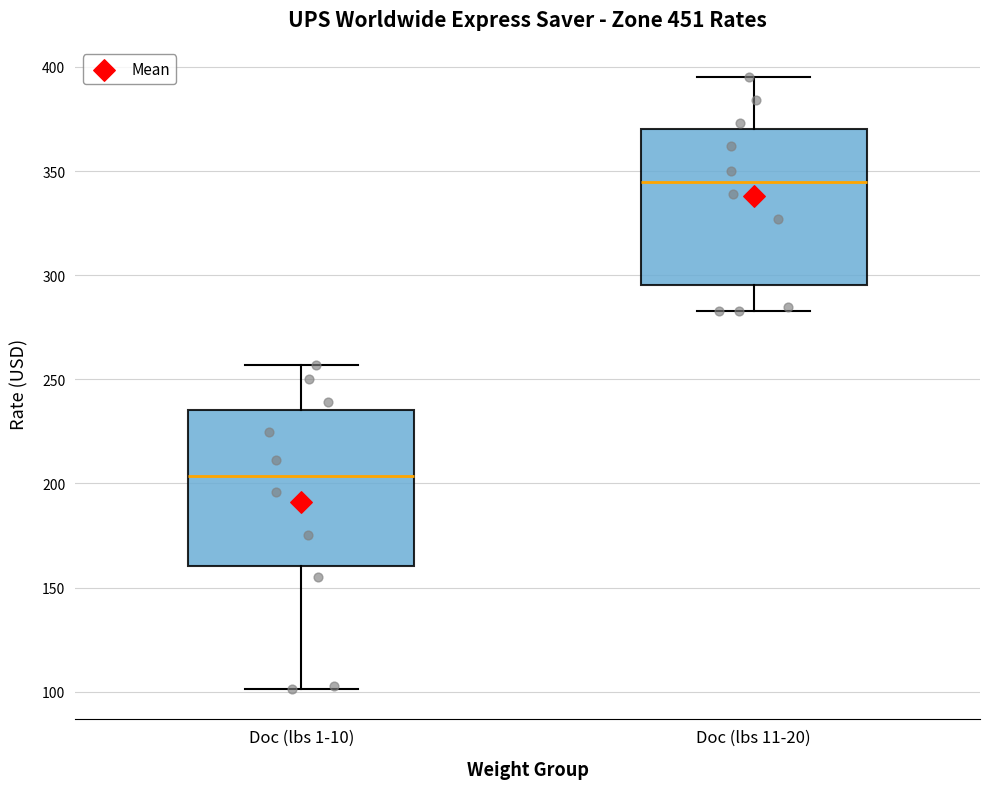

Reading left to right, read every box against the y-axis: the position of its median line, the range the box covers, and the ends of its whiskers. The values are not printed on the chart, so give them approximately, as read against the axis.

Doc (lbs 1-10): median 205, box 160 to 235, whiskers 100 to 255
Doc (lbs 11-20): median 345, box 295 to 370, whiskers 285 to 395